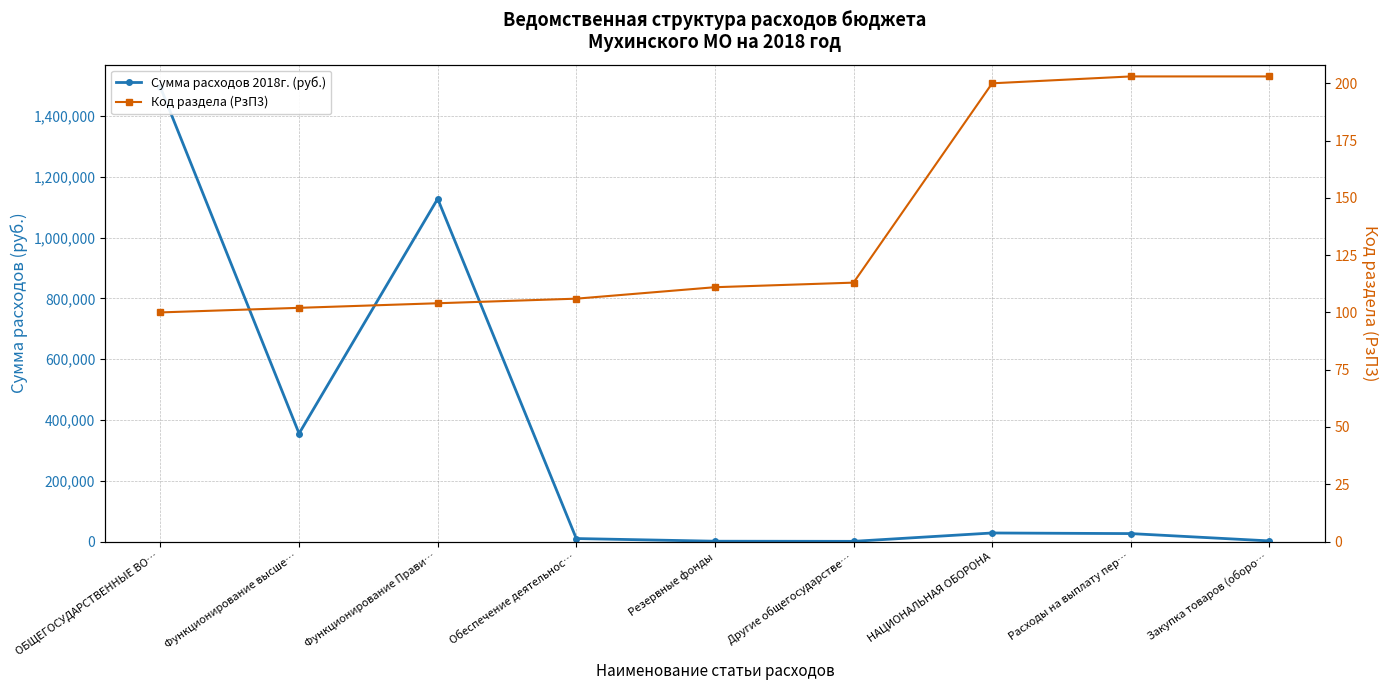

What is the total value across all series at Резервные фонды?

1111.0